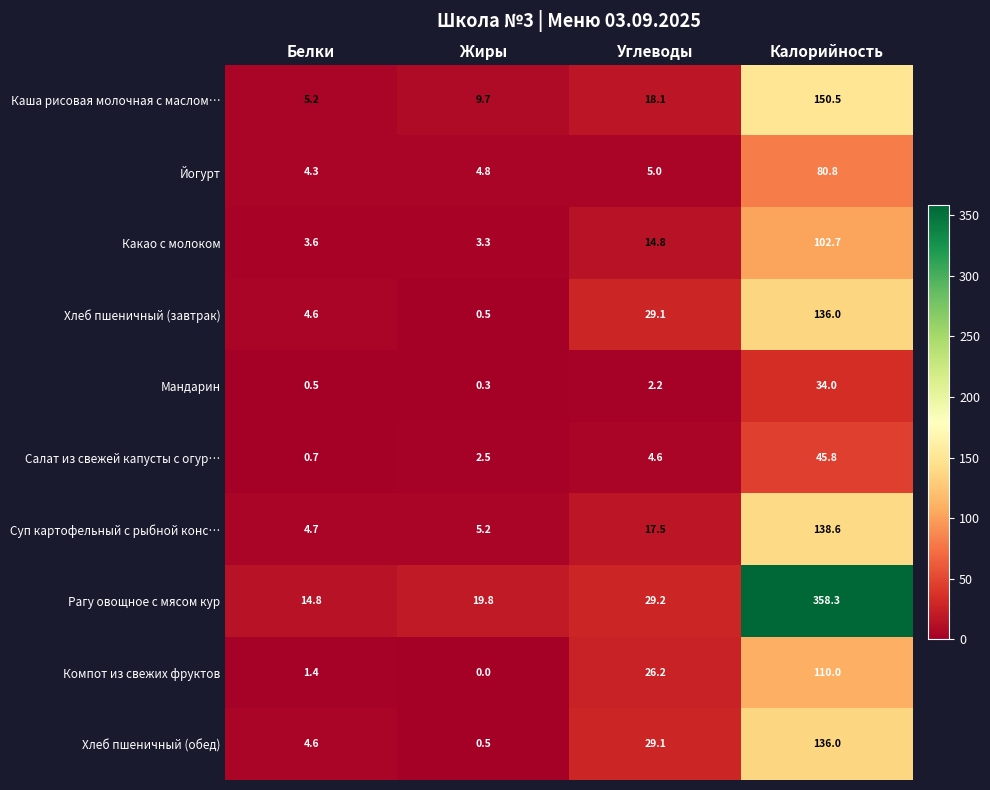

What is the difference between the maximum and minimum values in the Рагу овощное с мясом кур series?

343.5